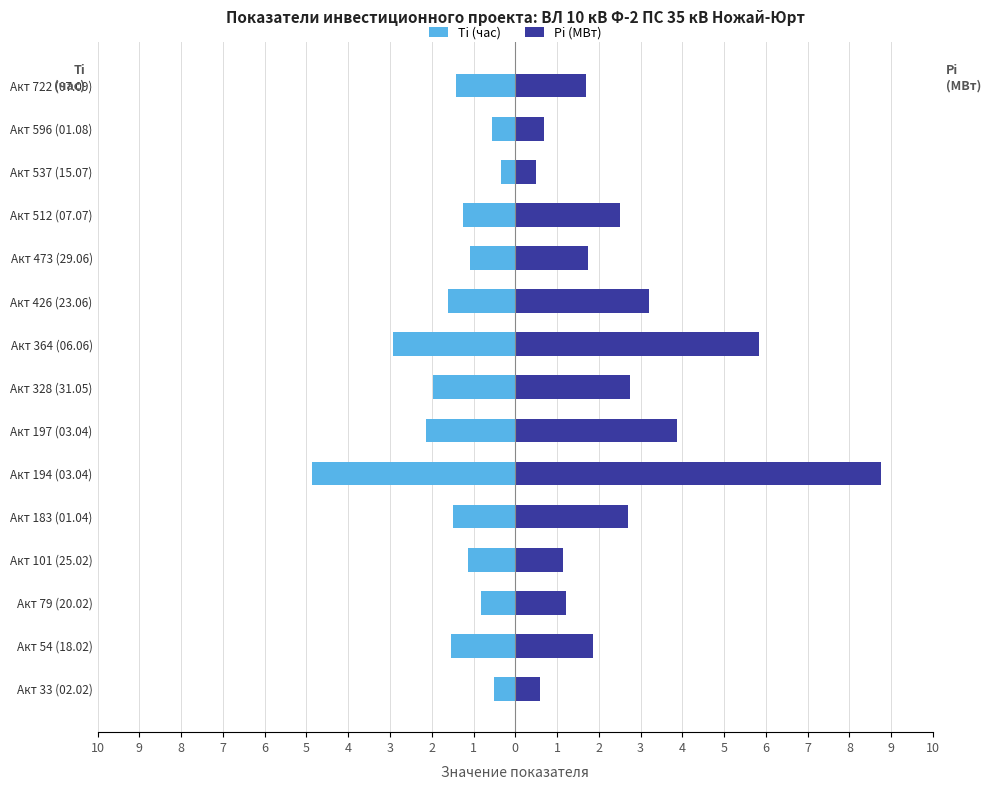

Rank the series by their average value, from lowest to highest.

Ti (час), Pi (МВт)